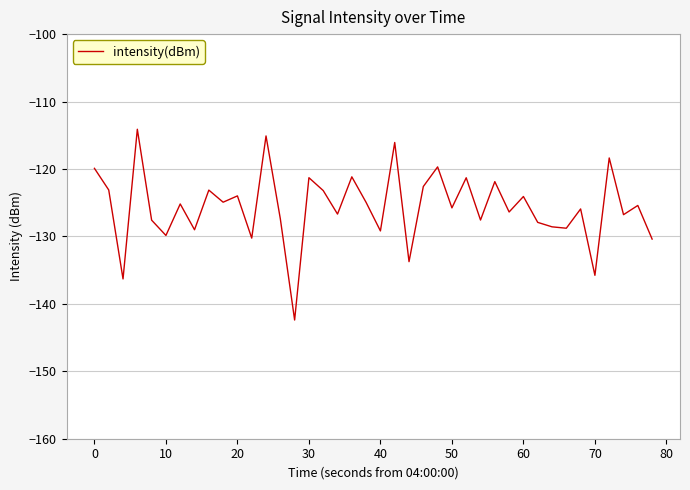

What is the smallest value displayed?

-142.4